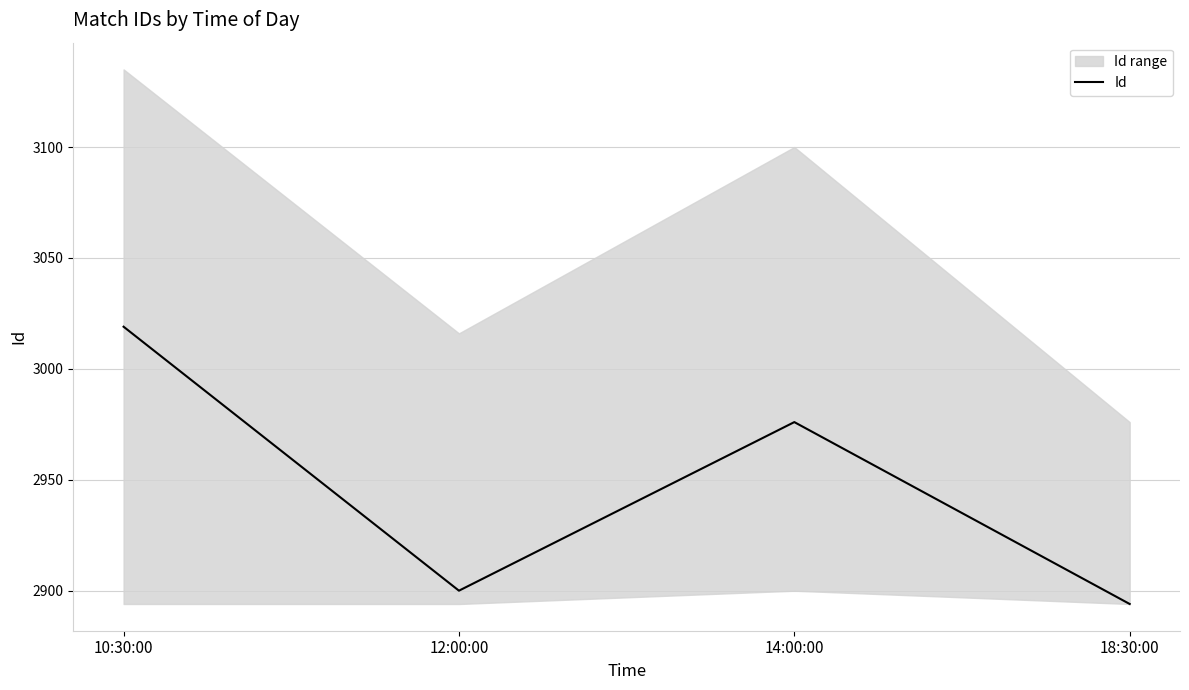

What is the minimum value for Id?

2894